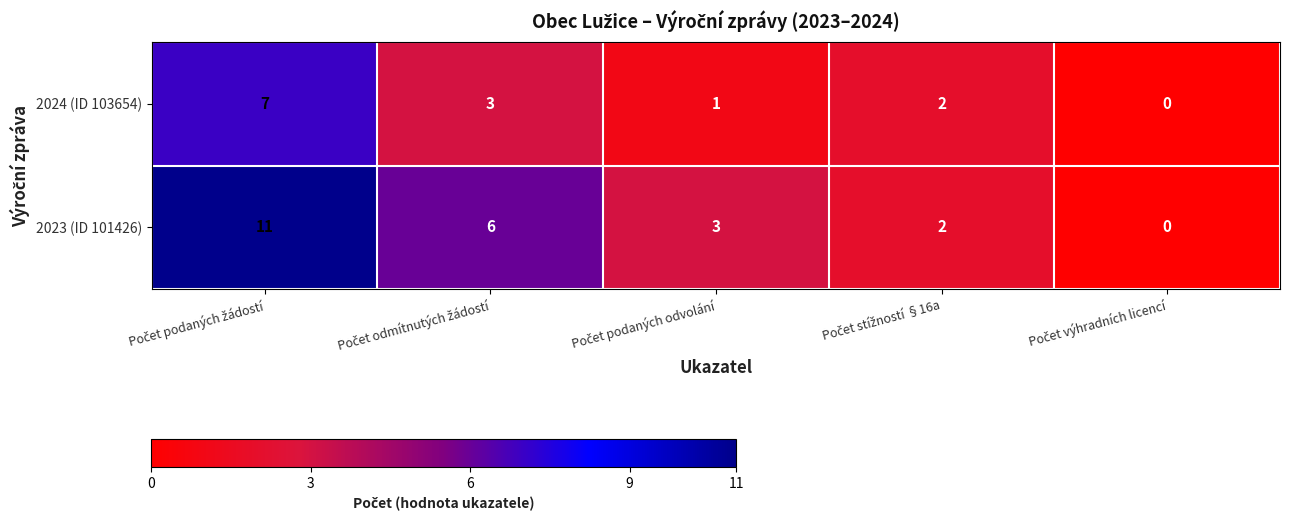

How many series are shown in this chart?

2